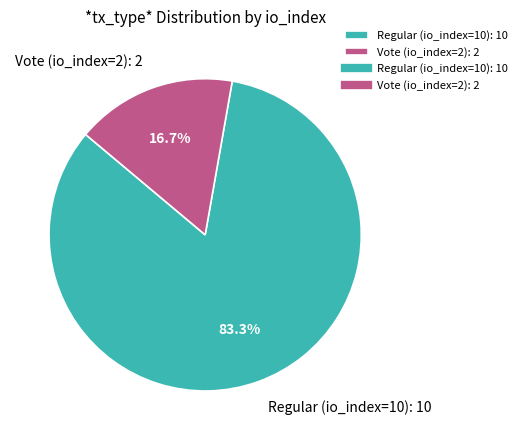

To the nearest percent, what is the difference between the Regular (io_index=10) and Vote (io_index=2) slice percentages?

67%